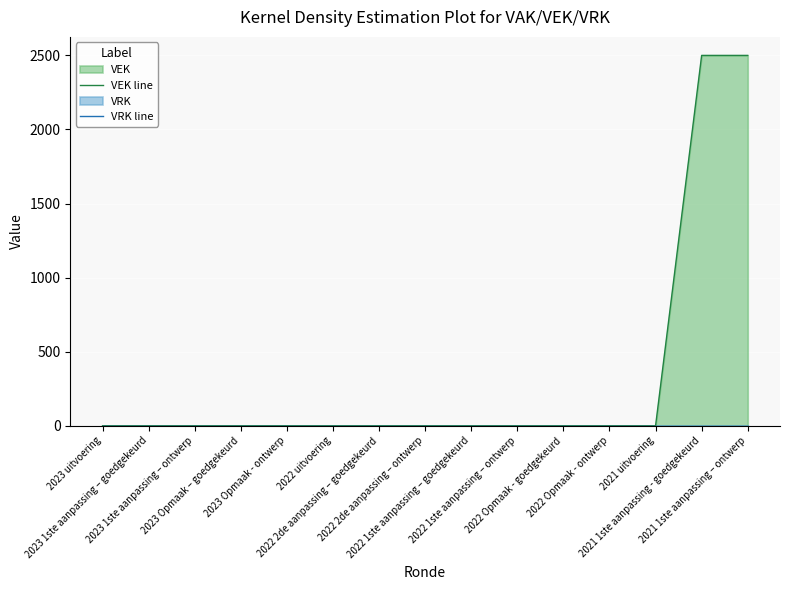

True or false: VEK line and VRK line intersect in this chart.

False